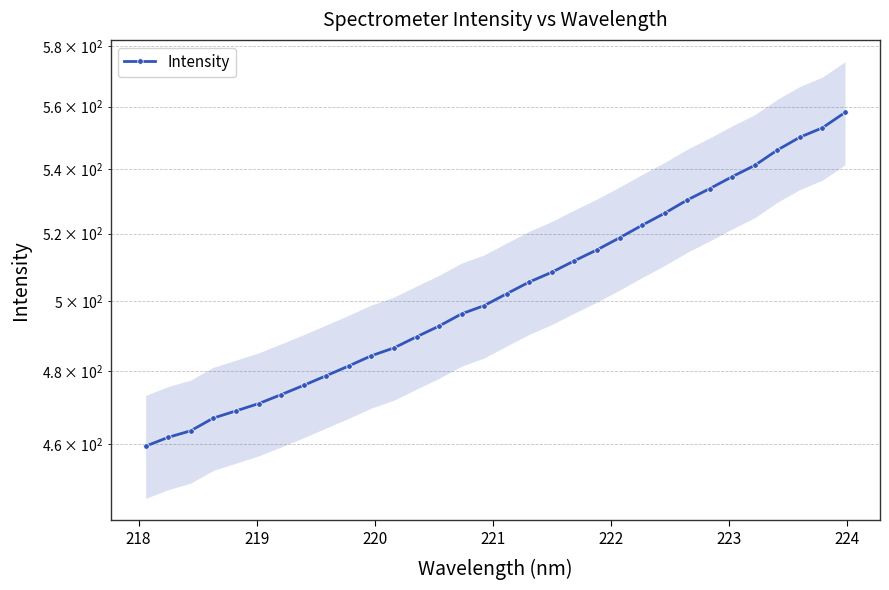

How many lines are shown in the chart?

1